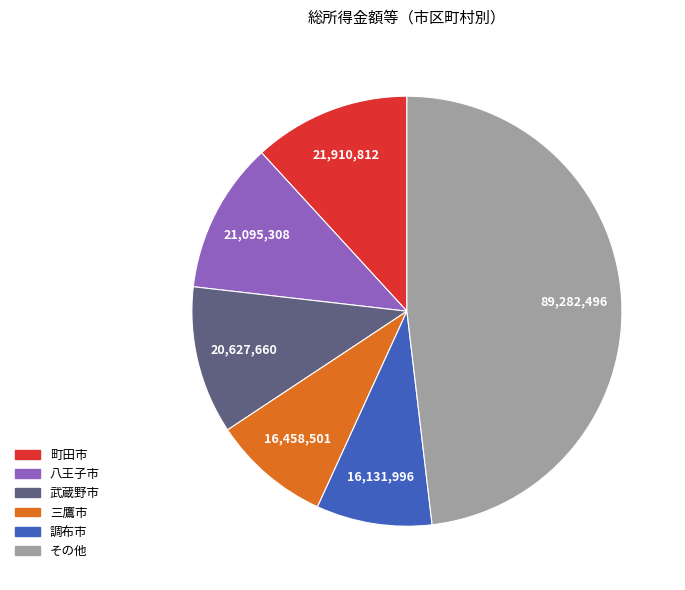

Does any single category account for the majority?

No